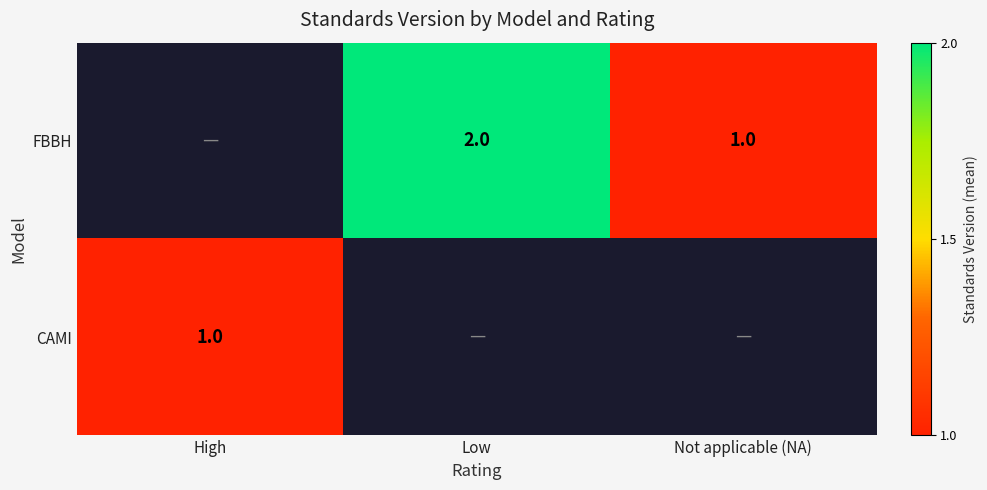

The FBBH series shows 1 at Not applicable (NA). True or false?

True